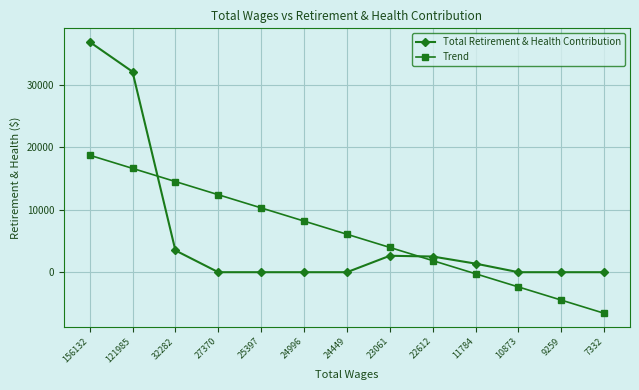

What is the total value across all series at 22612?

4359.1